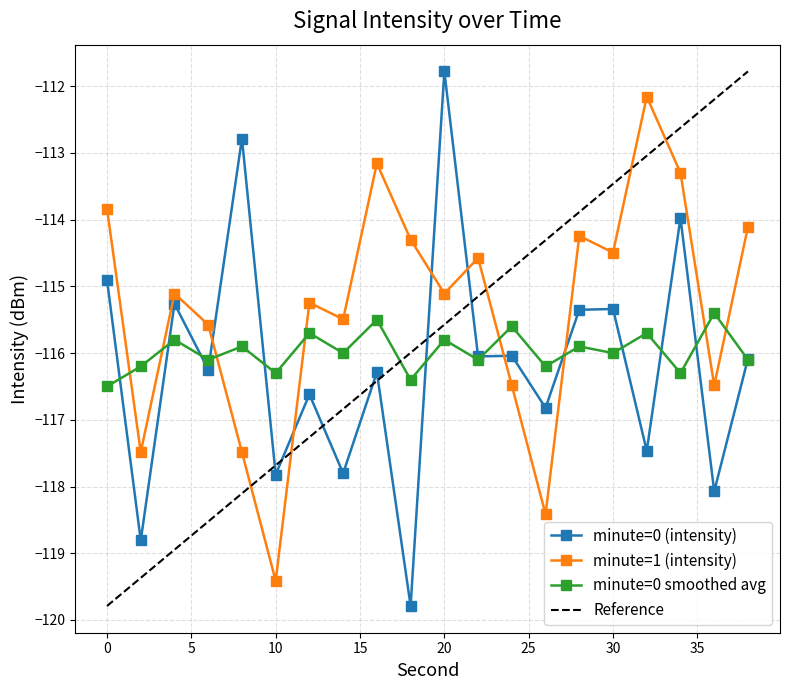

Reading right to left, extract all data points from this chart.

minute=0 (intensity): -116.1	-118.1	-114.0	-117.5	-115.3	-115.4	-116.8	-116.0	-116.1	-111.8	-119.8	-116.3	-117.8	-116.6	-117.8	-112.8	-116.2	-115.3	-118.8	-114.9
minute=1 (intensity): -114.1	-116.5	-113.3	-112.2	-114.5	-114.2	-118.4	-116.5	-114.6	-115.1	-114.3	-113.2	-115.5	-115.2	-119.4	-117.5	-115.6	-115.1	-117.5	-113.8
minute=0 smoothed avg: -116.1	-115.4	-116.3	-115.7	-116.0	-115.9	-116.2	-115.6	-116.1	-115.8	-116.4	-115.5	-116.0	-115.7	-116.3	-115.9	-116.1	-115.8	-116.2	-116.5